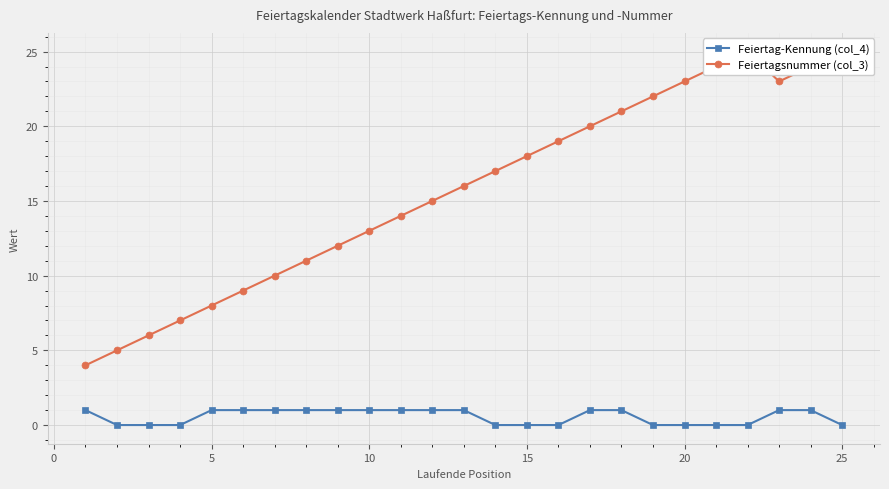

True or false: Feiertag-Kennung (col_4) and Feiertagsnummer (col_3) intersect in this chart.

False